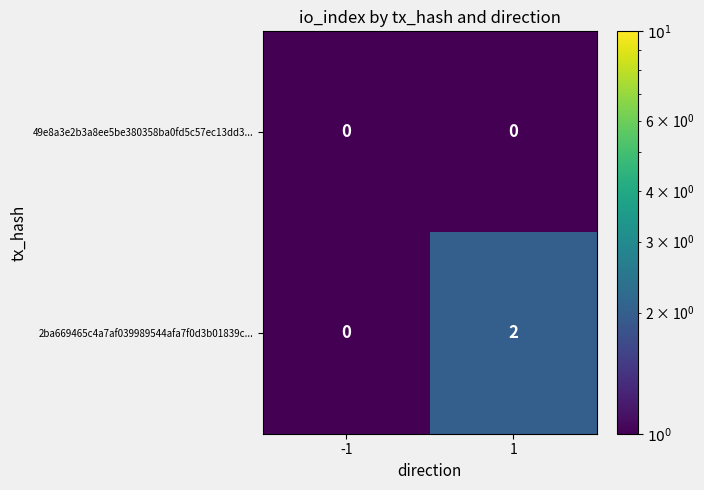

Is it true that 2ba669465c4a7af039989544afa7f0d3b01839c... equals -1 at -1?

False